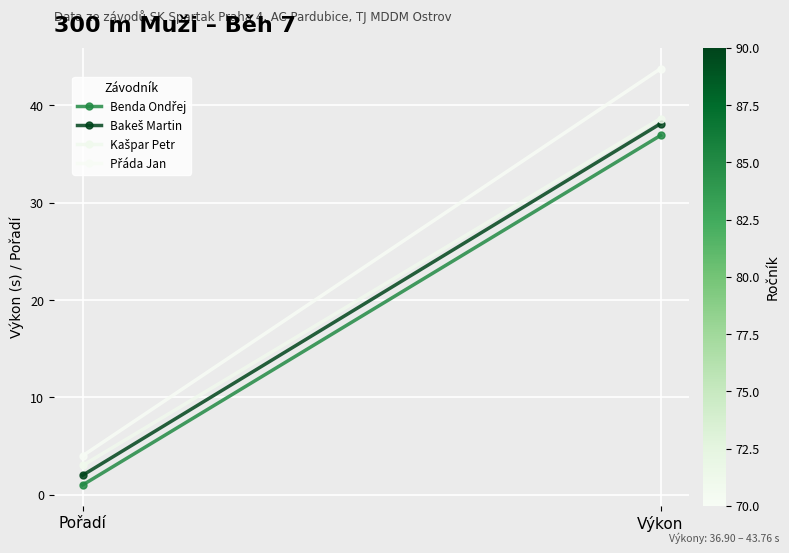

Between Pořadí and Výkon, which is larger?

Výkon